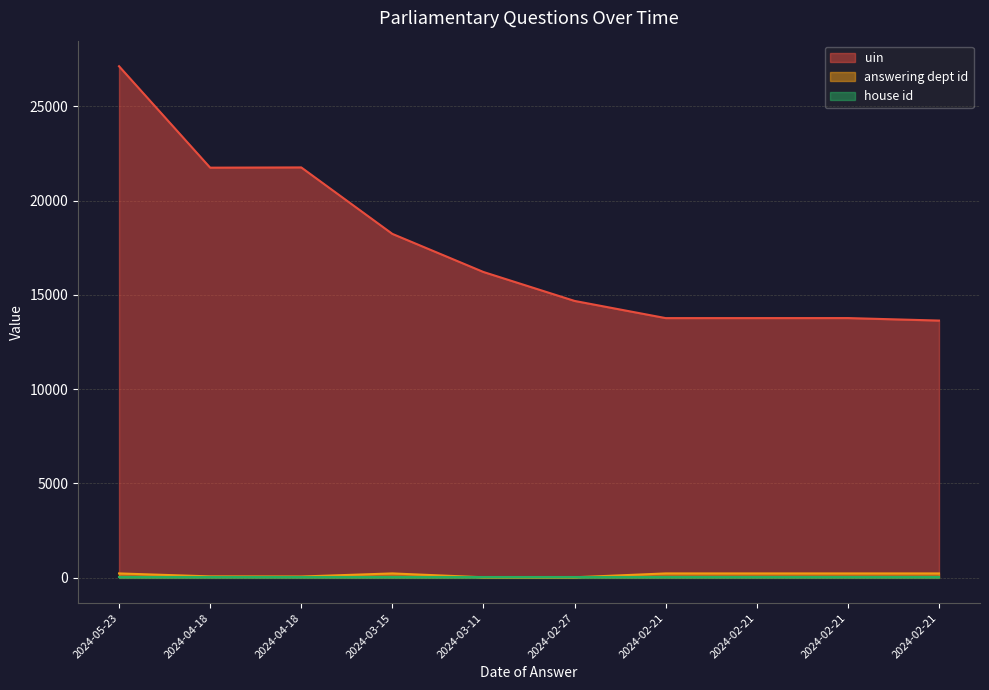

How many series are shown in this chart?

3